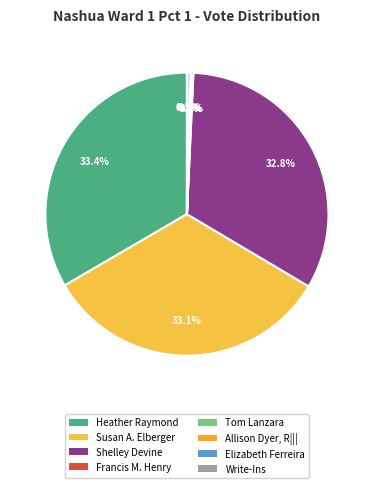

To the nearest percent, what is the average slice percentage?

12%